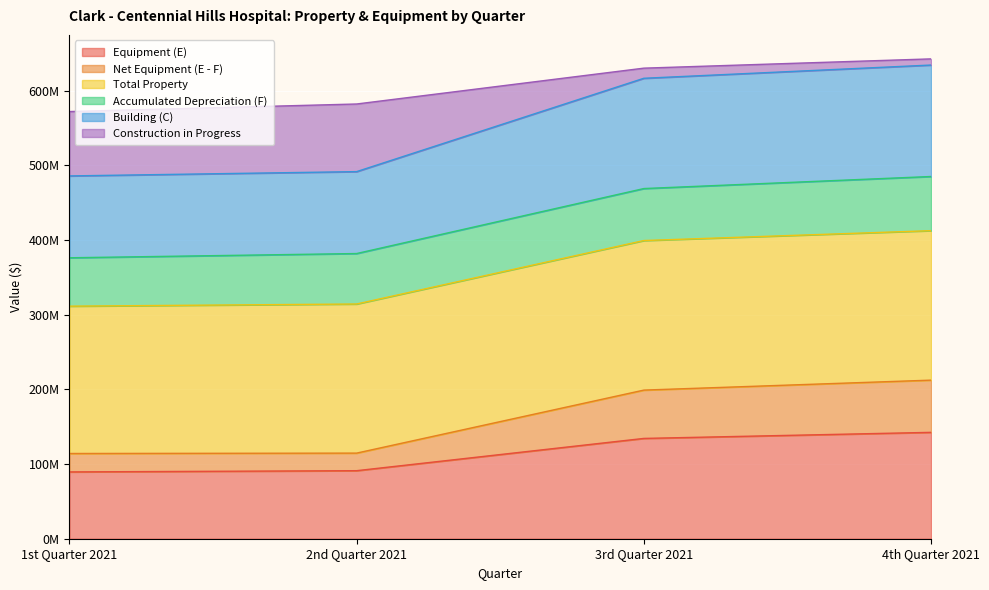

Which label corresponds to the smallest value in the chart?

1st Quarter 2021